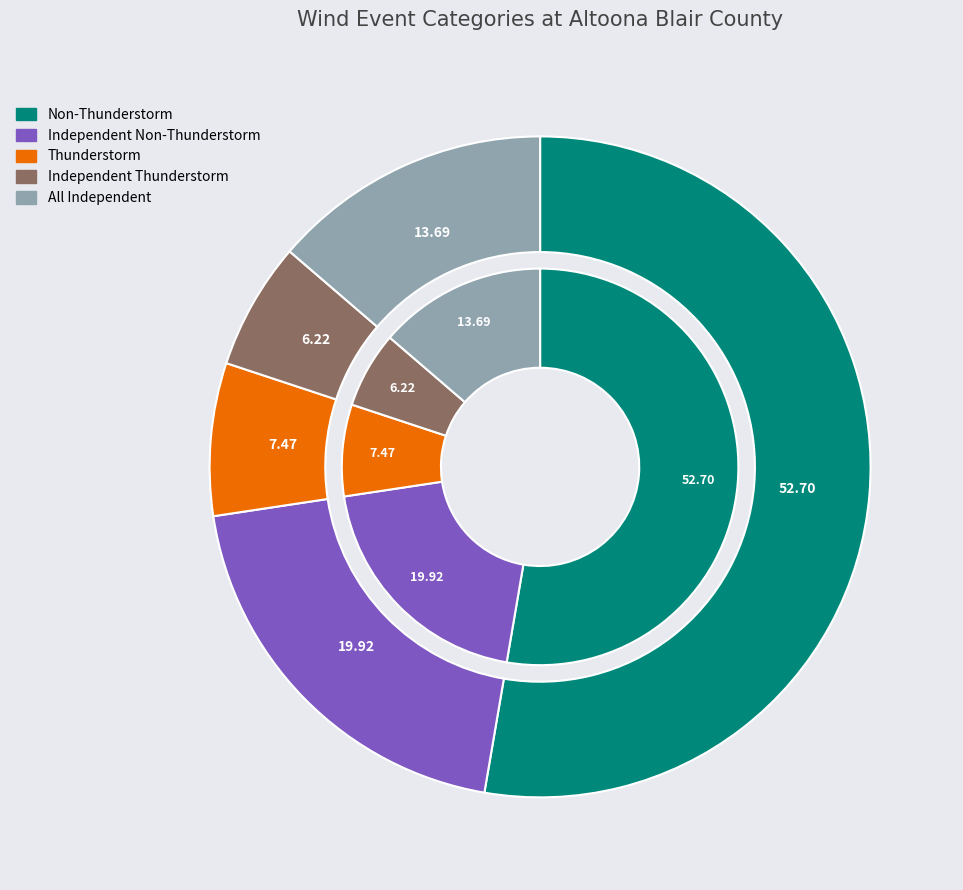

How many slices are in this pie chart?

6